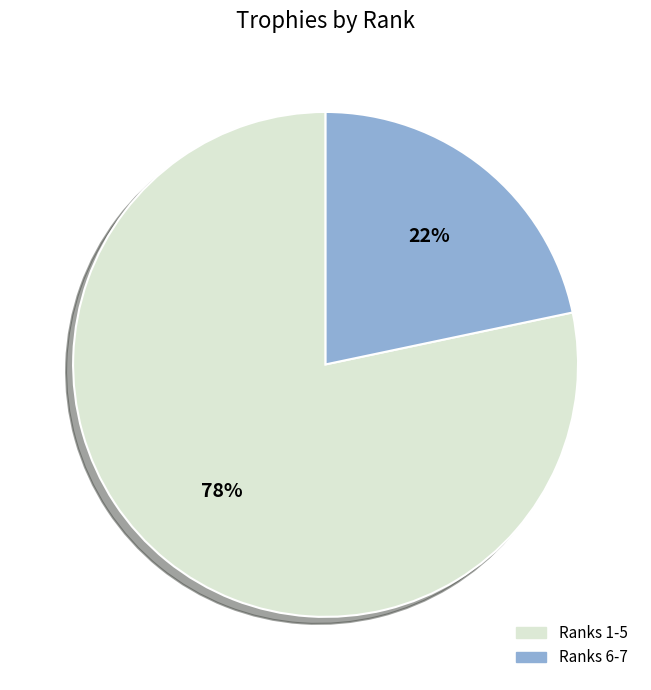

Does any single category account for the majority?

Yes